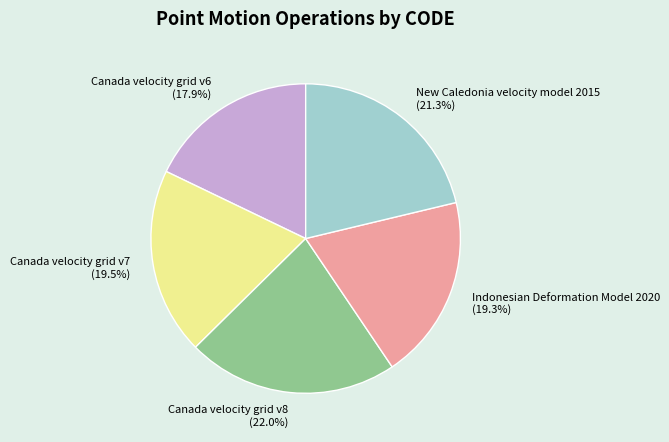

Which has a higher value, Canada velocity grid v6 or New Caledonia velocity model 2015?

New Caledonia velocity model 2015